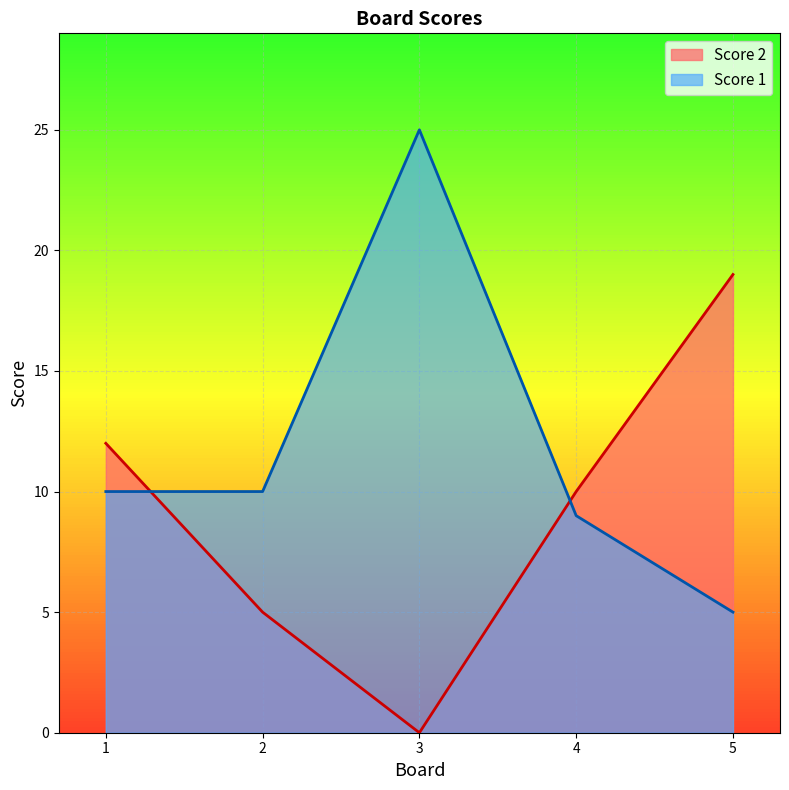

Where do Score 1 and Score 2 first cross each other?

1 and 2